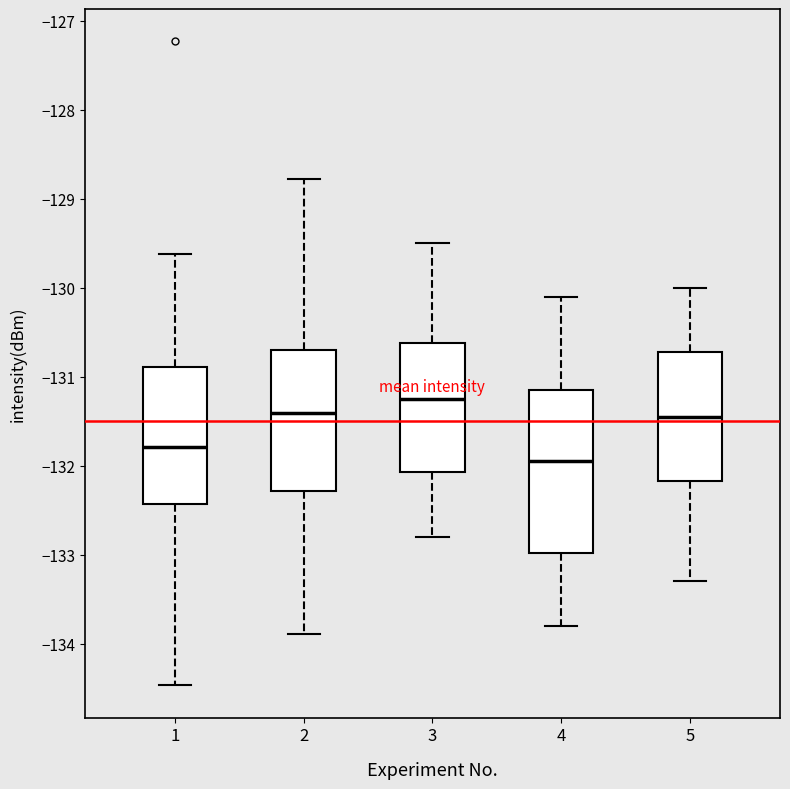

Reading left to right, transcribe this box plot: for each box, give where its median line is, the range the box spans, and where its two whiskers end, as read against the y-axis. The values are not printed on the chart, so give them approximately, as read against the axis.

1: median -131.8, box -132.4 to -130.9, whiskers -134.5 to -129.6
2: median -131.4, box -132.3 to -130.7, whiskers -133.9 to -128.8
3: median -131.2, box -132.1 to -130.6, whiskers -132.8 to -129.5
4: median -131.9, box -133.0 to -131.1, whiskers -133.8 to -130.1
5: median -131.4, box -132.2 to -130.7, whiskers -133.3 to -130.0